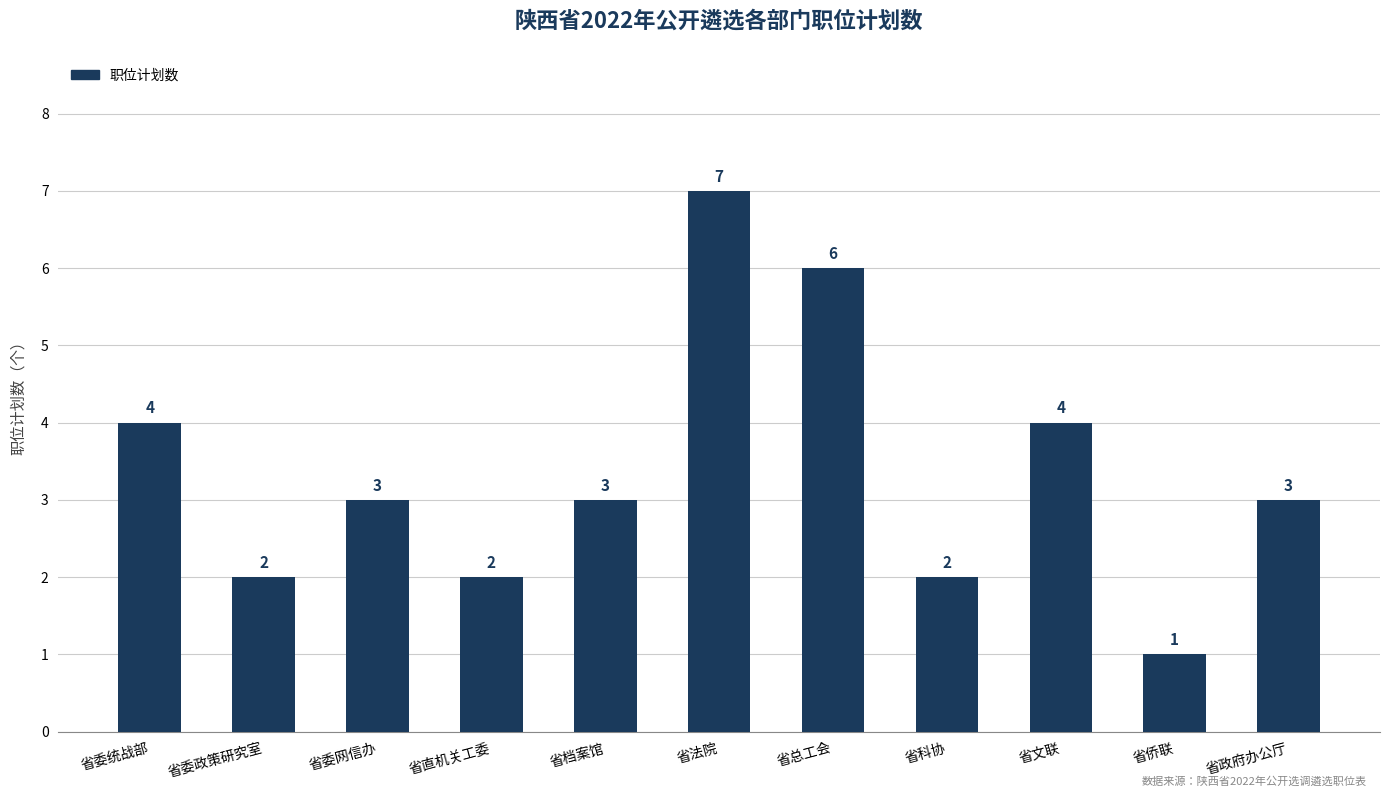

How many values are below 3?

4